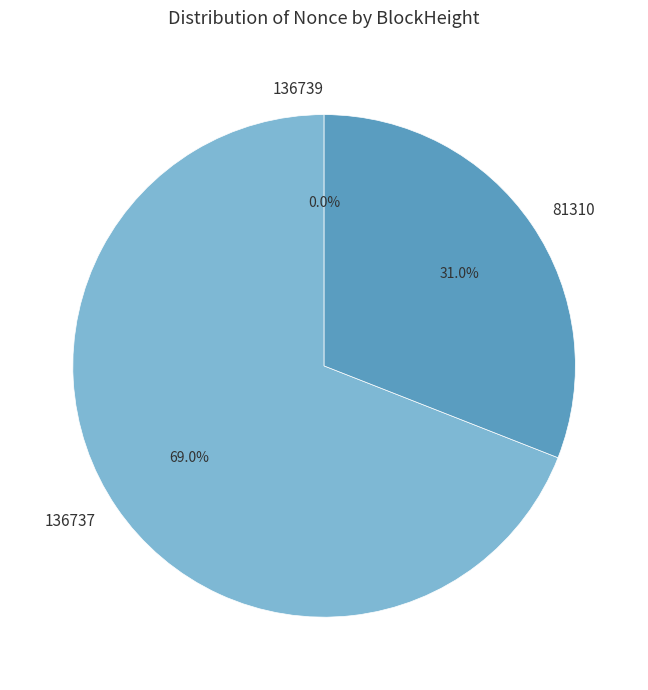

Is there any slice that represents more than half of the pie?

Yes